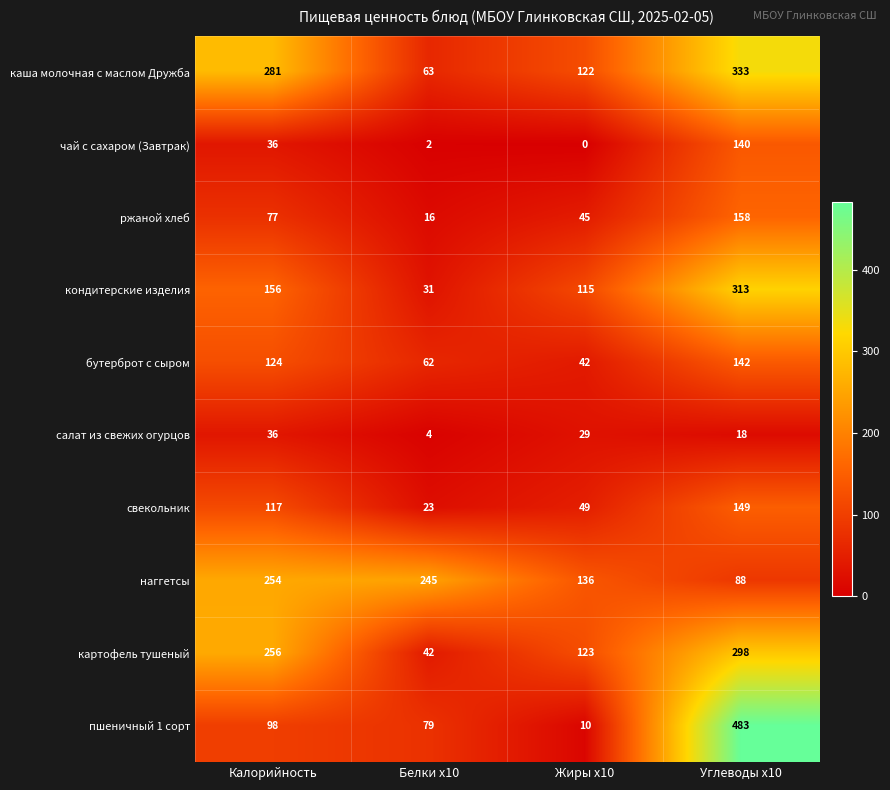

At which category does the chart reach its peak across all series?

Углеводы x10